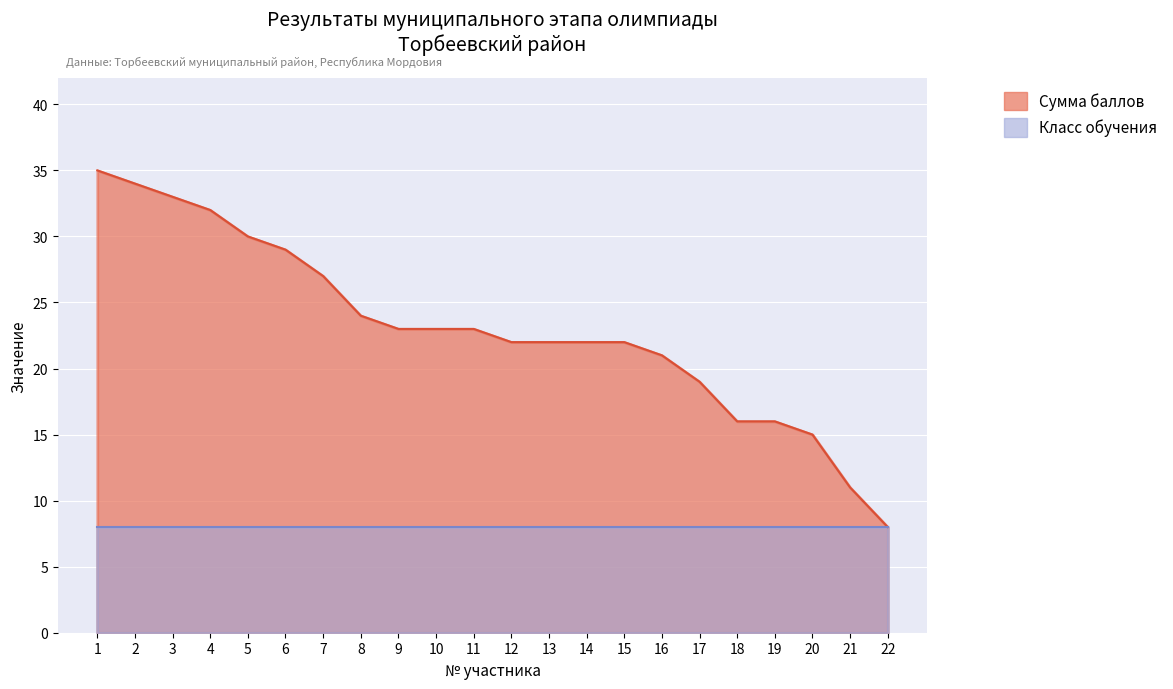

Reading left to right, transcribe all the data shown in this chart.

35	34	33	32	30	29	27	24	23	23	23	22	22	22	22	21	19	16	16	15	11	8